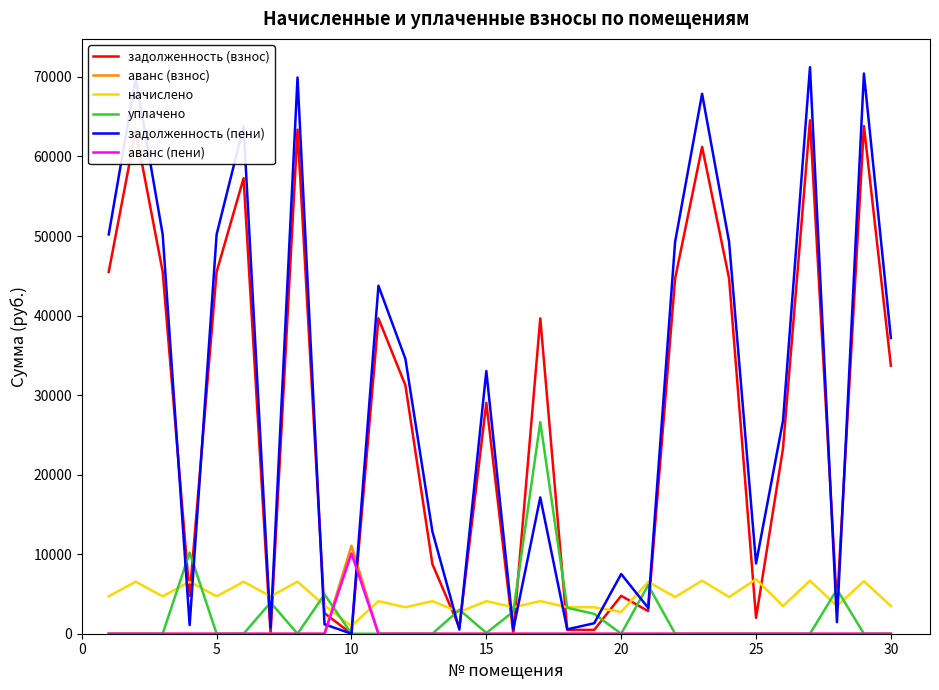

Which series has the widest spread of values?

задолженность (пени)